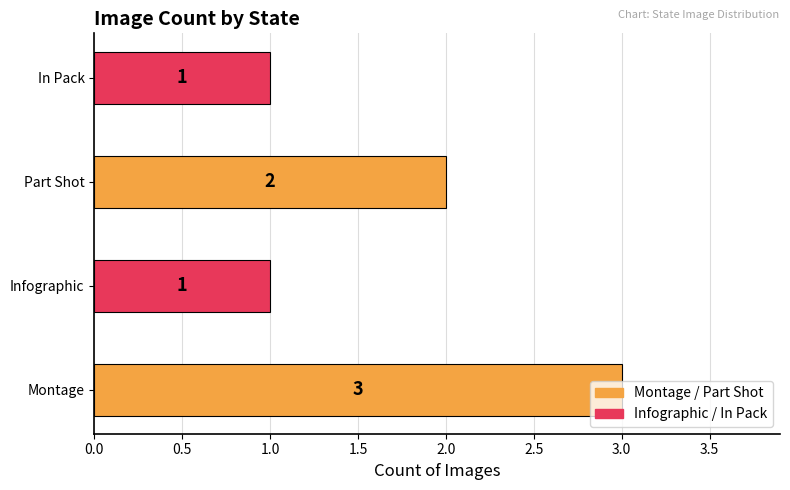

What is the sum of all values?

7